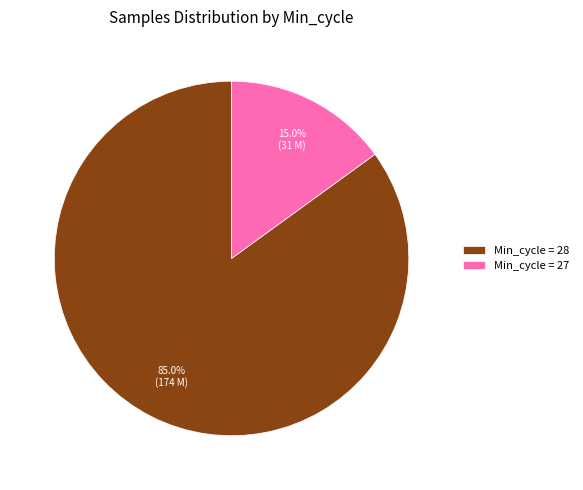

Is there a majority slice in this chart?

Yes